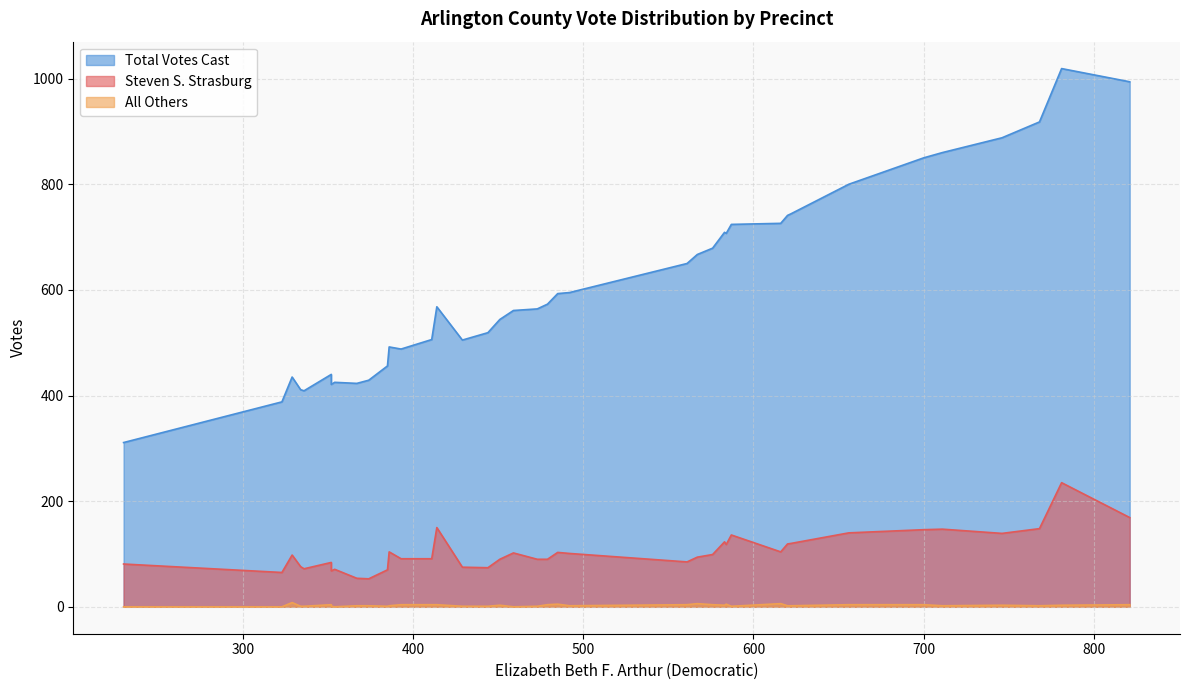

Reading left to right, transcribe all the data shown in this chart.

Steven S. Strasburg: 374=53	616=104	386=104	451=90	459=102	230=81	620=119	414=150	429=75	354=71	473=90	583=123	385=70	393=91	444=74	567=94	622=120	411=91	334=76	768=148	329=98	561=85	352=84	711=147	479=90	492=101	584=118	485=103	700=146	367=54	656=140	336=72	821=169	576=99	781=235	746=139	587=136	323=65	352=68
All Others: 374=2	616=6	386=2	451=3	459=0	230=0	620=2	414=4	429=1	354=0	473=1	583=3	385=1	393=4	444=1	567=6	622=2	411=4	334=1	768=2	329=8	561=4	352=4	711=2	479=4	492=2	584=5	485=5	700=4	367=2	656=4	336=1	821=4	576=4	781=3	746=3	587=1	323=0	352=1
Total Votes Cast: 374=429	616=726	386=492	451=544	459=561	230=311	620=741	414=568	429=505	354=425	473=564	583=709	385=456	393=488	444=519	567=667	622=744	411=506	334=411	768=918	329=435	561=650	352=440	711=860	479=573	492=595	584=707	485=593	700=850	367=423	656=800	336=409	821=994	576=679	781=1019	746=888	587=724	323=388	352=421